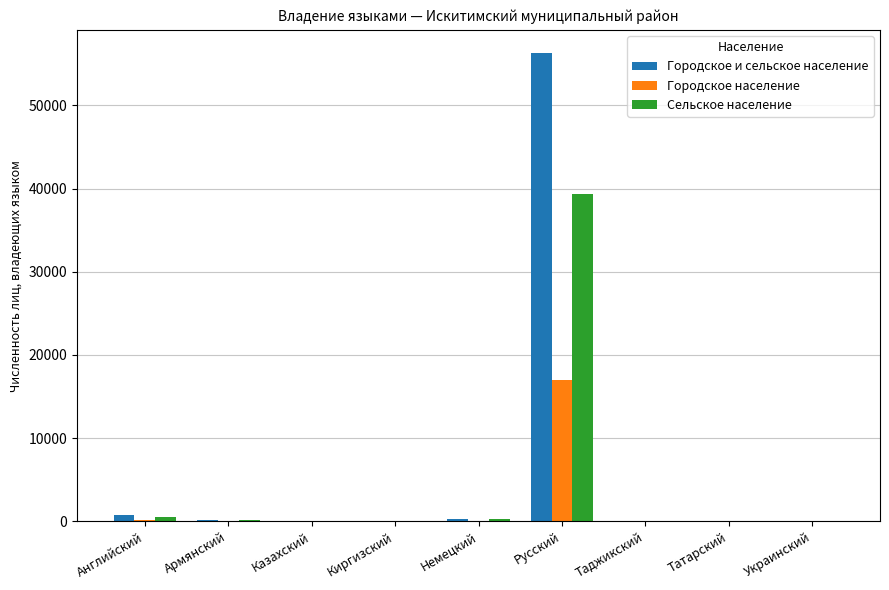

Which series has the largest range (max minus min)?

Городское и сельское население